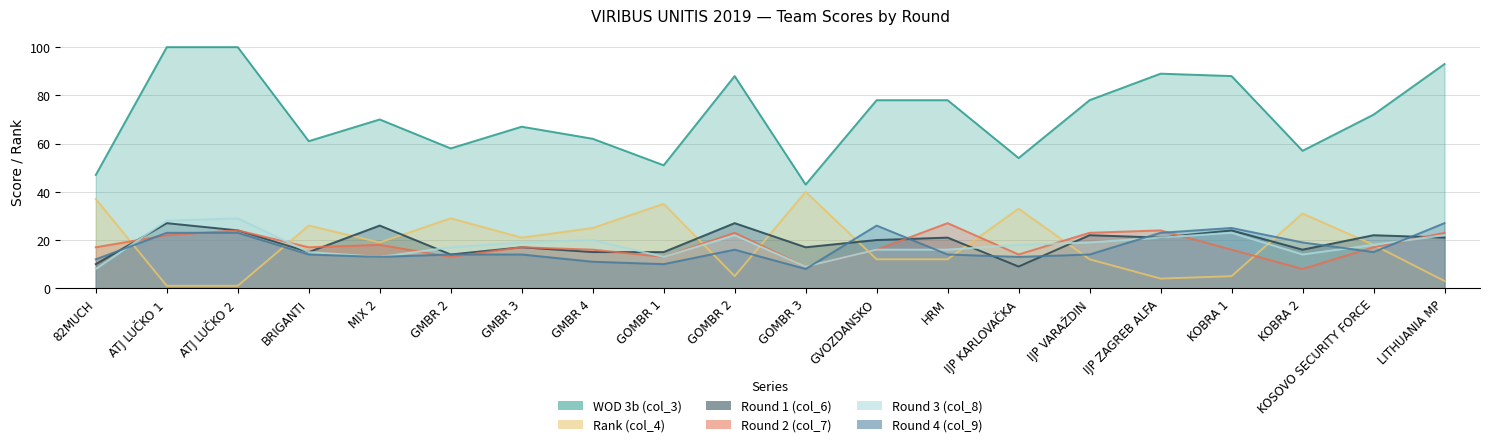

Count the number of data series in this chart.

6